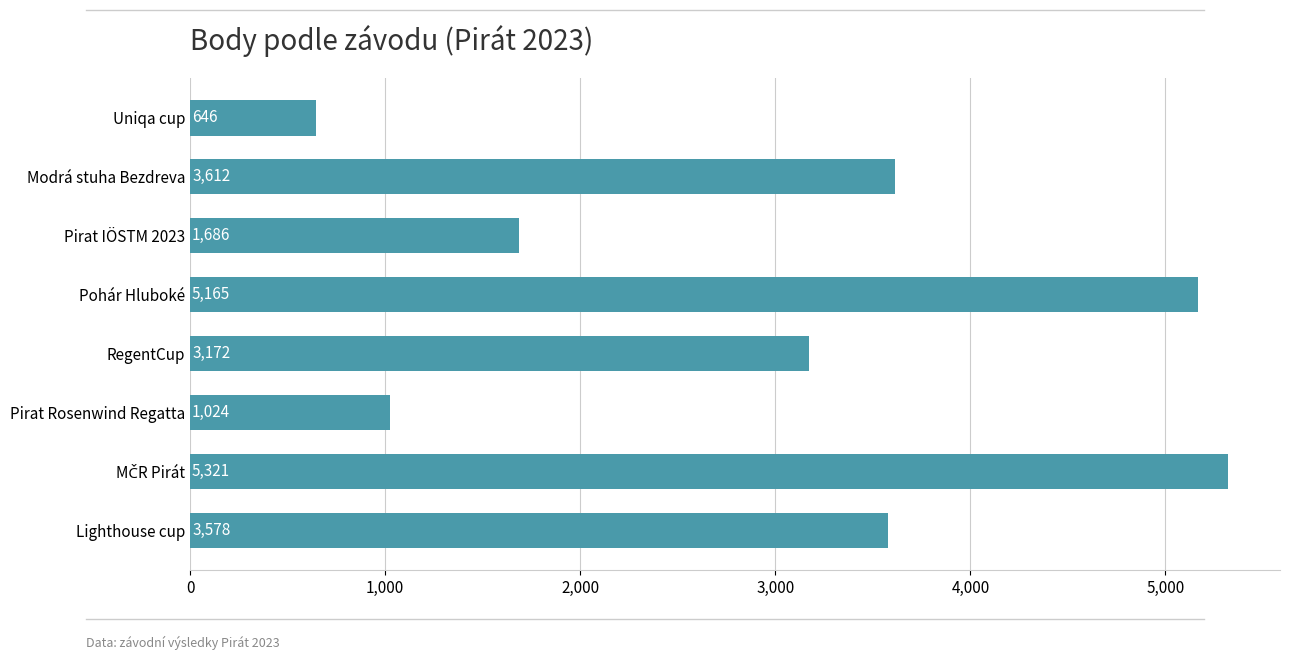

Which has a higher value, Modrá stuha Bezdreva or Pirat IÖSTM 2023?

Modrá stuha Bezdreva